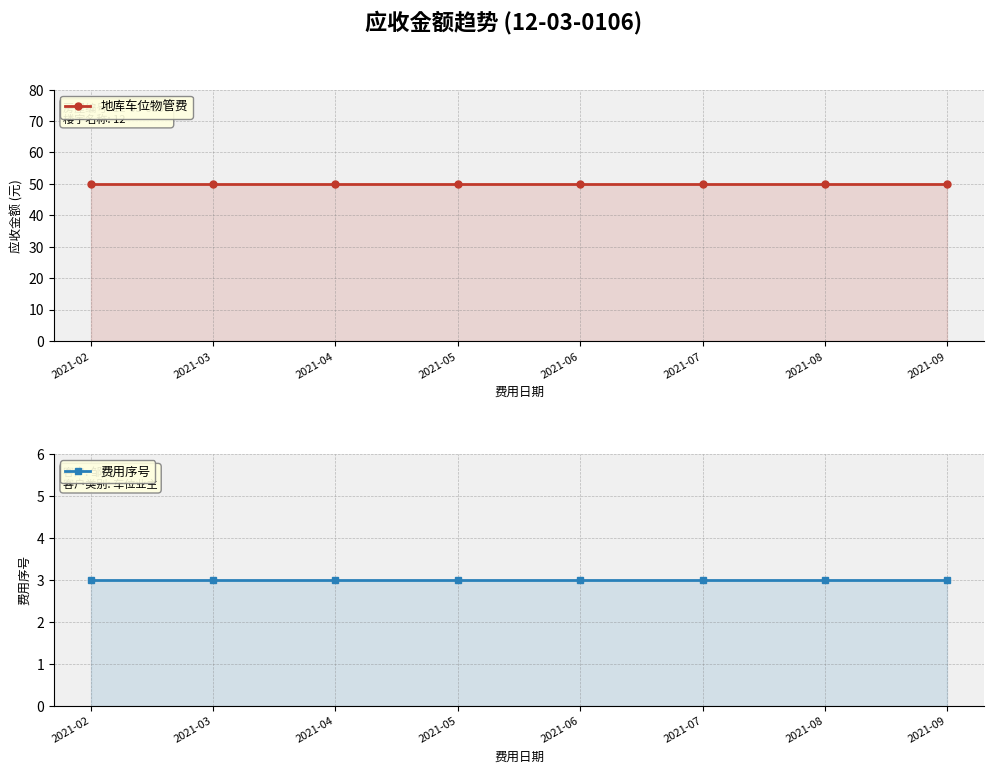

Reading left to right, extract all data points from this chart.

地库车位物管费: 50	50	50	50	50	50	50	50
费用序号: 3	3	3	3	3	3	3	3